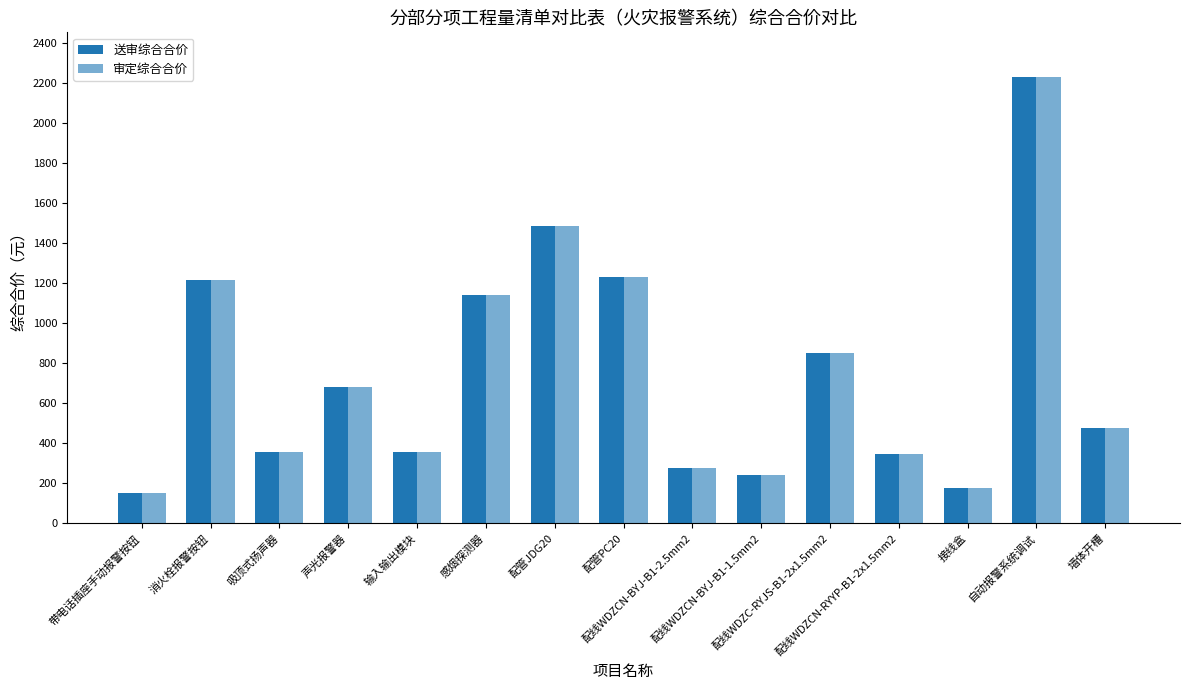

How many bars are there in total?

30